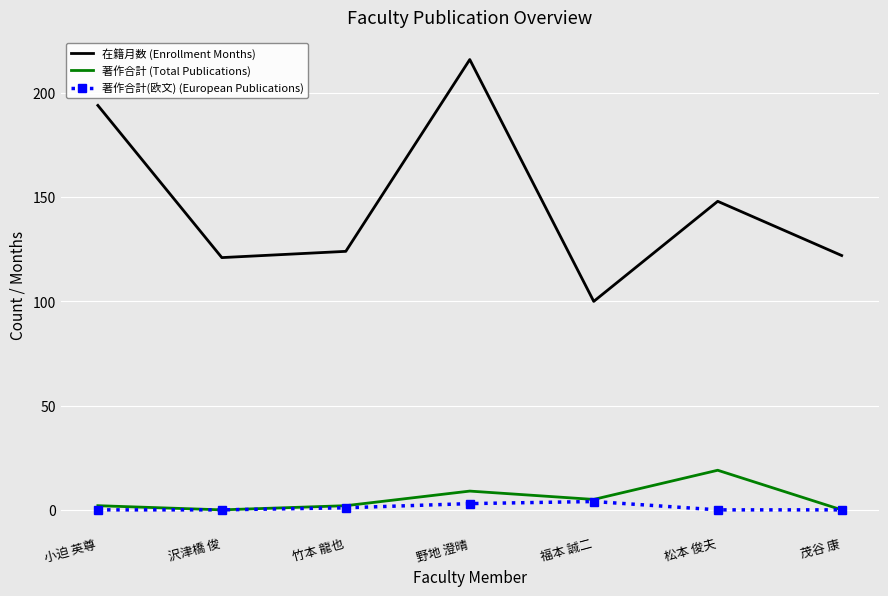

Which series has the largest total across all categories?

在籍月数 (Enrollment Months)